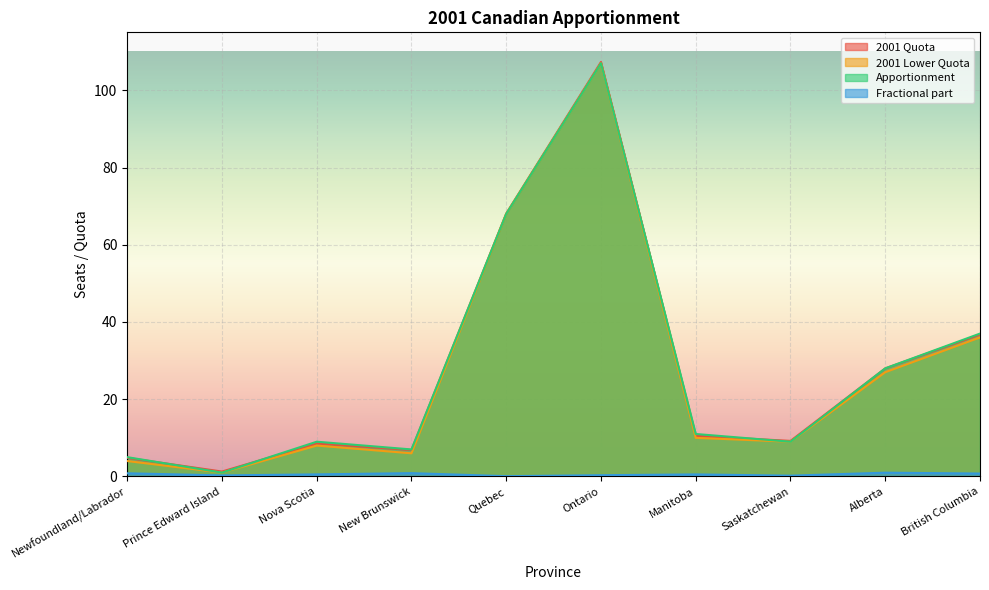

What is the difference between the highest and lowest values at Manitoba?

10.5